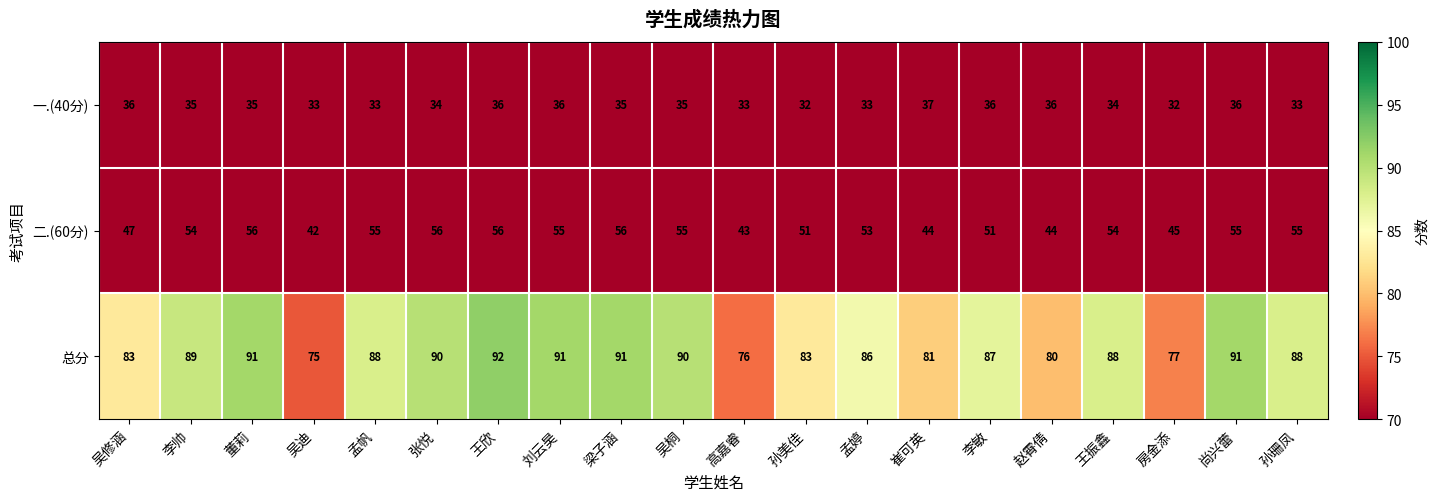

Which series has the widest spread of values?

总分